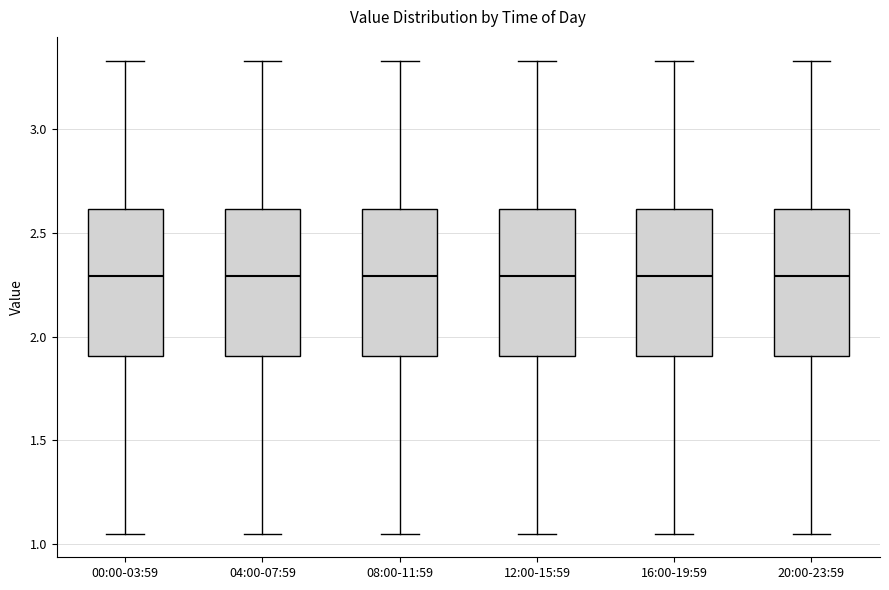

Reading left to right, read every box against the y-axis: the position of its median line, the range the box covers, and the ends of its whiskers. The values are not printed on the chart, so give them approximately, as read against the axis.

00:00-03:59: median 2.30, box 1.90 to 2.60, whiskers 1.05 to 3.35
04:00-07:59: median 2.30, box 1.90 to 2.60, whiskers 1.05 to 3.35
08:00-11:59: median 2.30, box 1.90 to 2.60, whiskers 1.05 to 3.35
12:00-15:59: median 2.30, box 1.90 to 2.60, whiskers 1.05 to 3.35
16:00-19:59: median 2.30, box 1.90 to 2.60, whiskers 1.05 to 3.35
20:00-23:59: median 2.30, box 1.90 to 2.60, whiskers 1.05 to 3.35